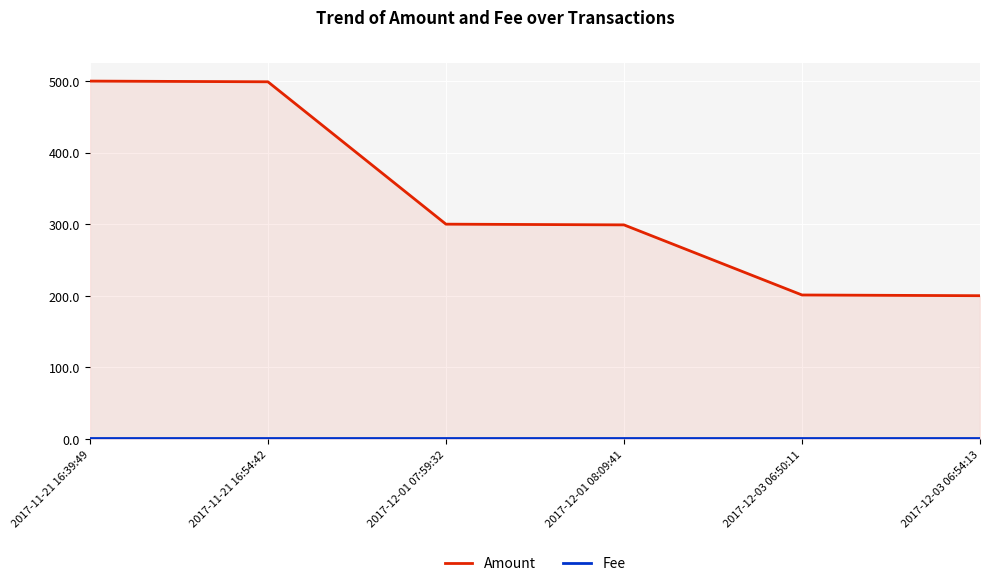

List the series in order of their overall mean, lowest first.

Fee, Amount